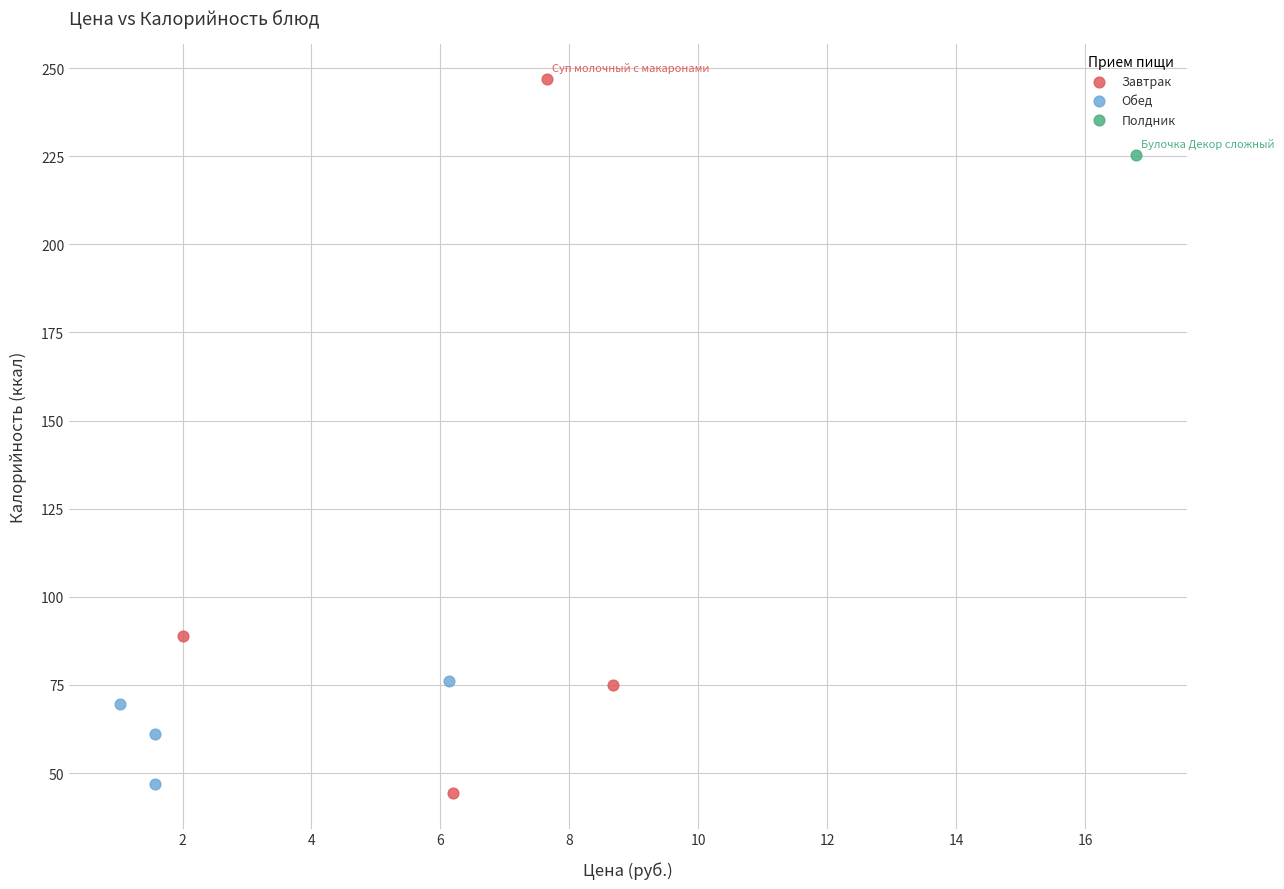

What are all the series names shown in the legend?

Завтрак, Обед, Полдник